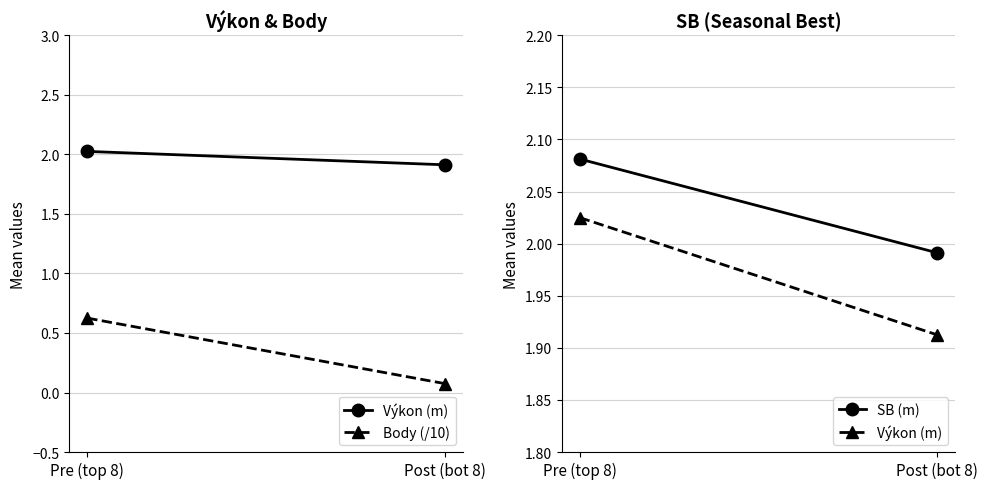

What are all the series names shown in the legend?

Výkon (m), Body (/10), SB (m)